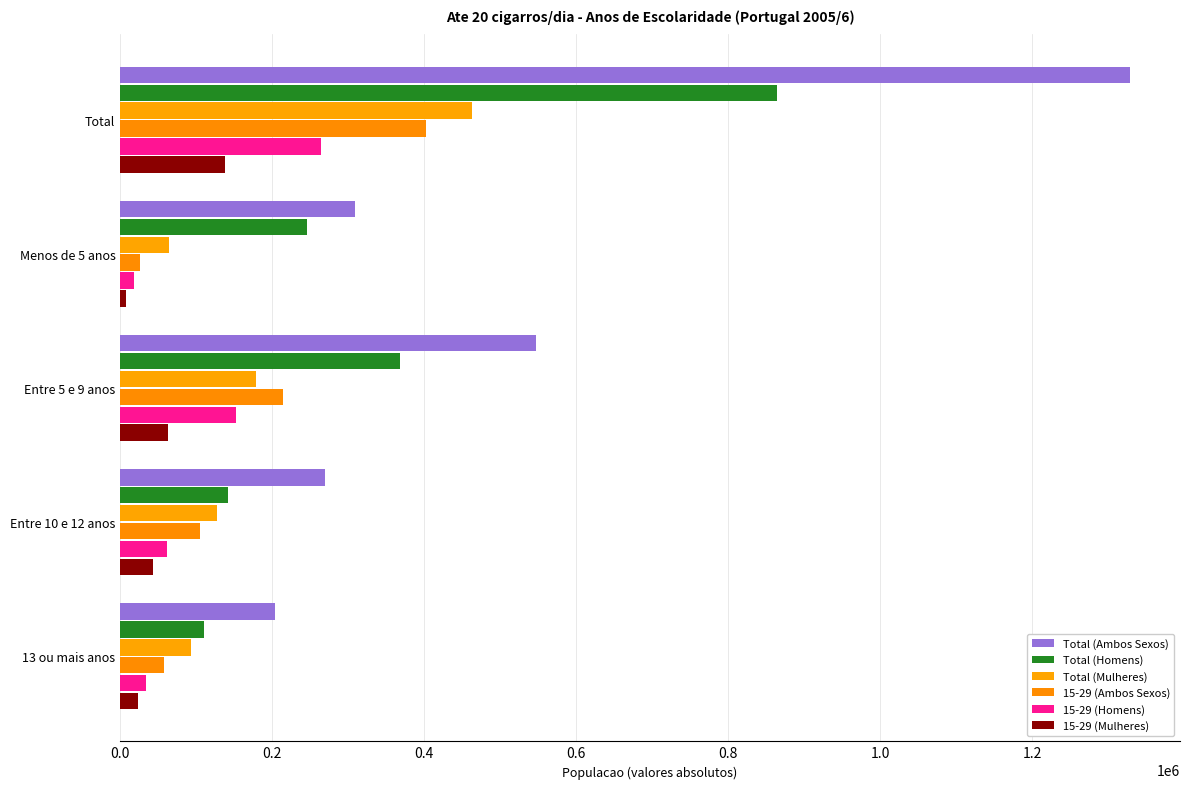

How many series are shown in this chart?

6